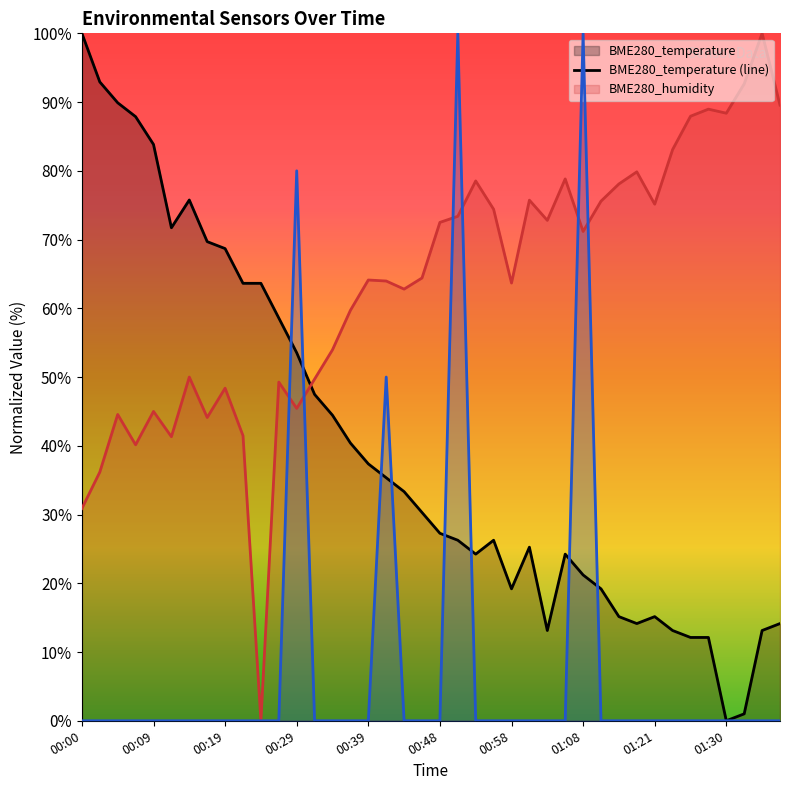

What is the greatest value displayed?

100.0